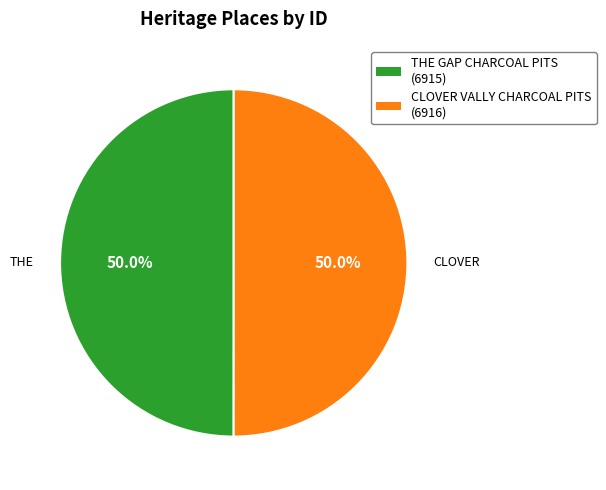

To the nearest percent, what portion does THE GAP CHARCOAL PITS represent?

50%